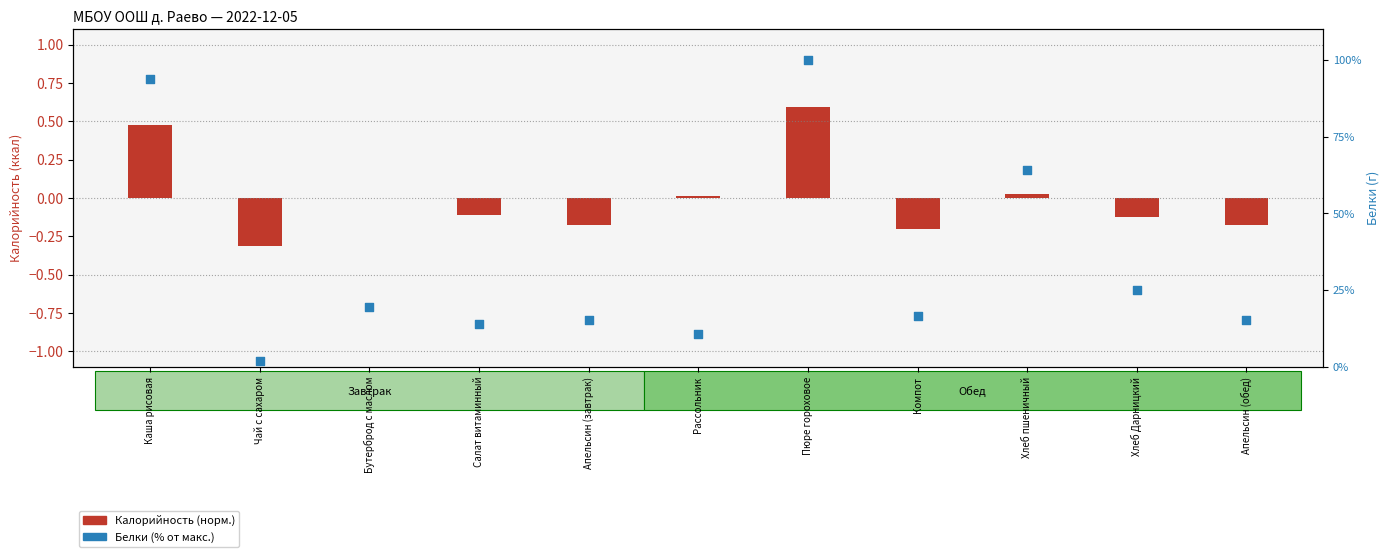

What is the total value across all series at Пюре гороховое?

100.6